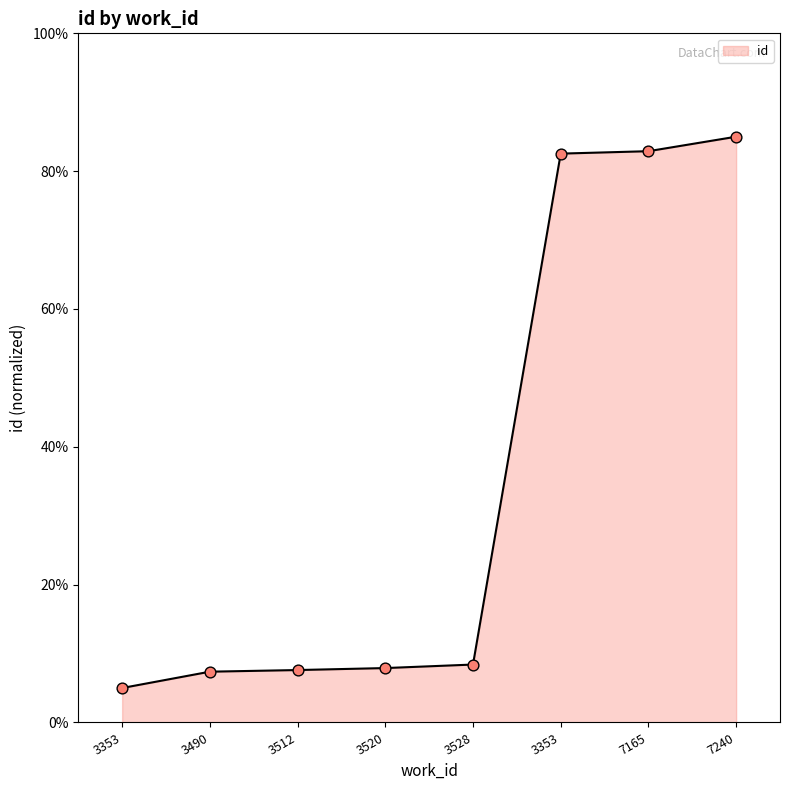

What is the change in value from 3520 to 7165?

+75.0